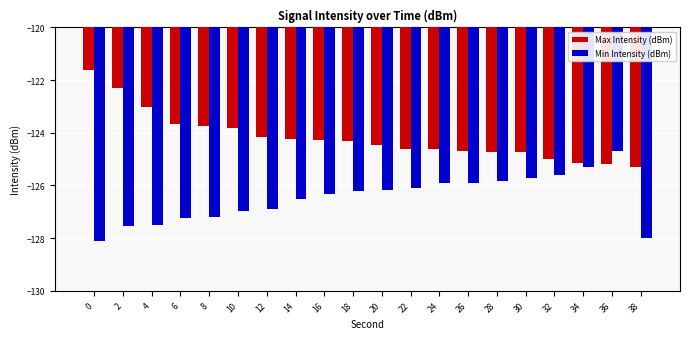

What is the average value of the Min Intensity (dBm) series?

-126.5